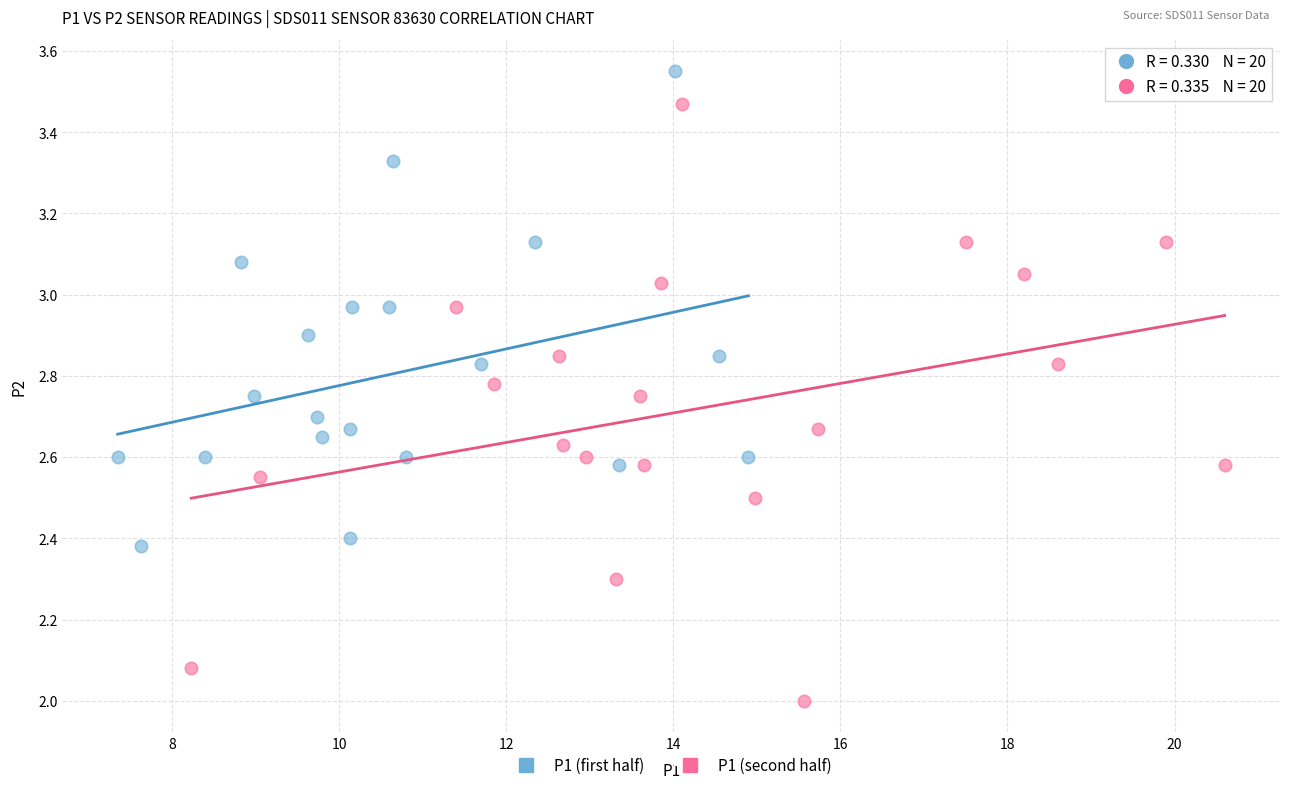

What are all the series names shown in the legend?

P1 (first half), P1 (second half)